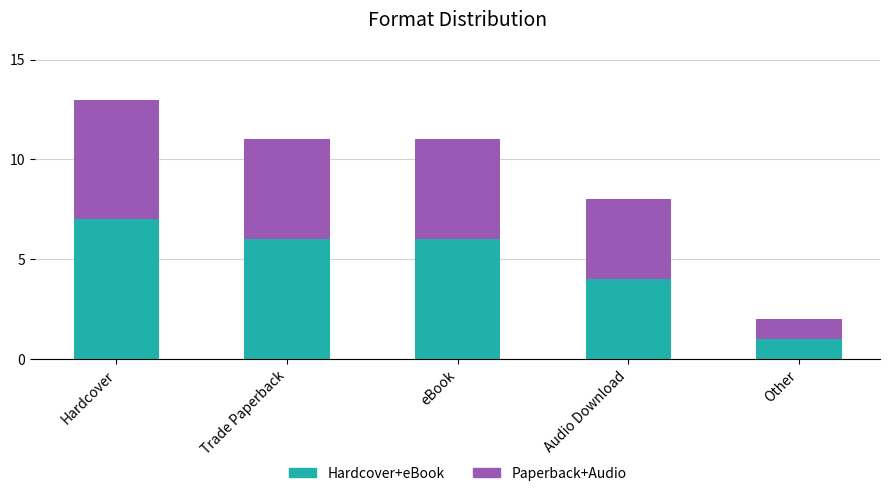

What are all the series names shown in the legend?

Hardcover+eBook, Paperback+Audio